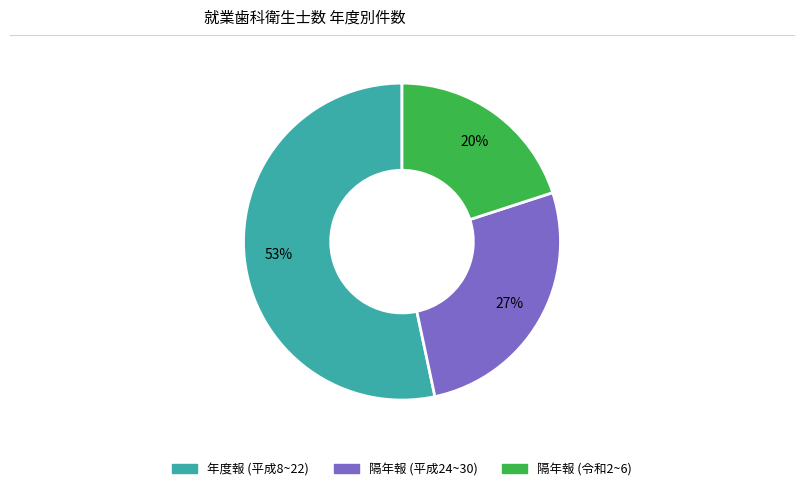

To the nearest percent, what is the difference between the largest and smallest slice percentages?

33%